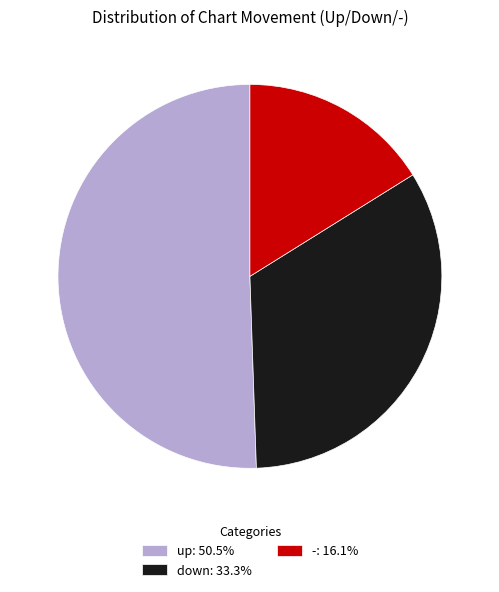

What is the ratio of the value at up: 50.5% to the value at -: 16.1%?

3.1